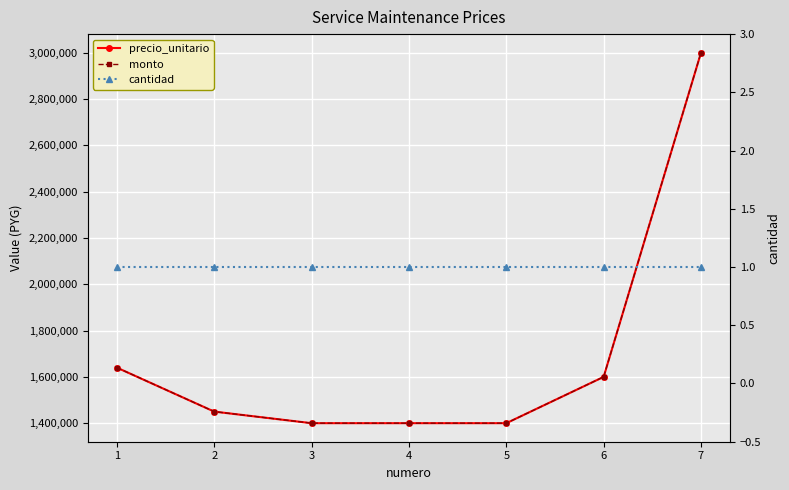

Between 7 and 1, which is larger?

7